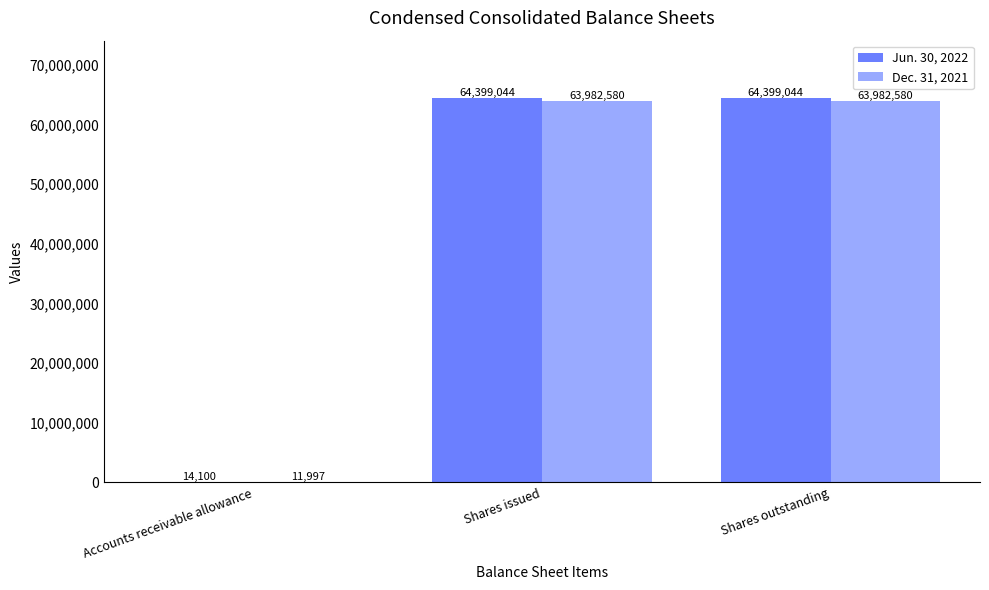

Is the value of Jun. 30, 2022 at Shares outstanding greater than the value of Dec. 31, 2021 at Shares issued?

Yes